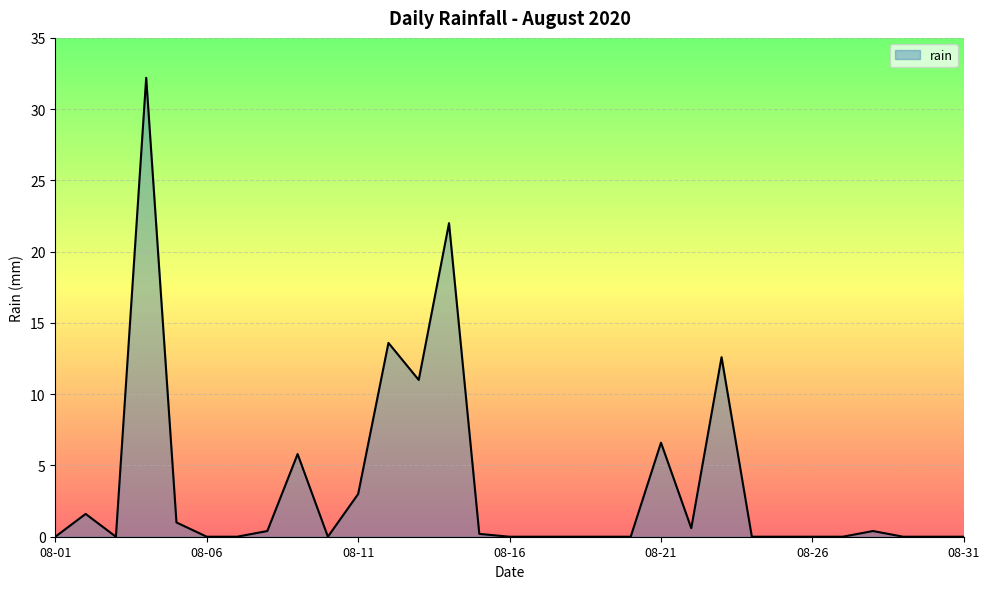

What is the sum of all values?

111.0